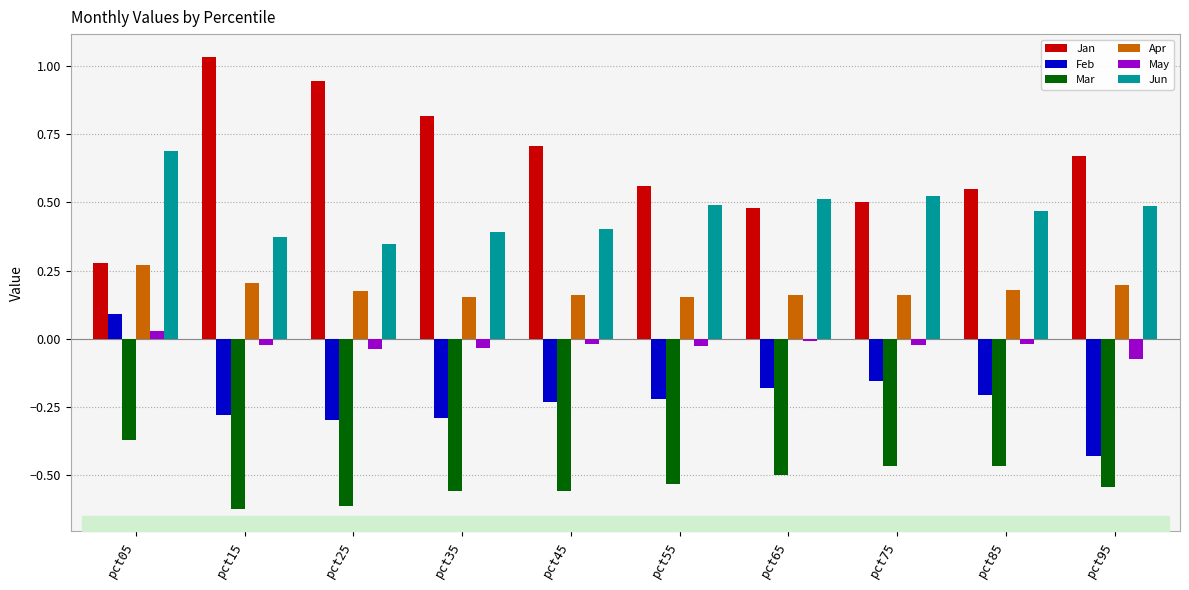

The Jun series shows 0.4 at pct45. True or false?

True